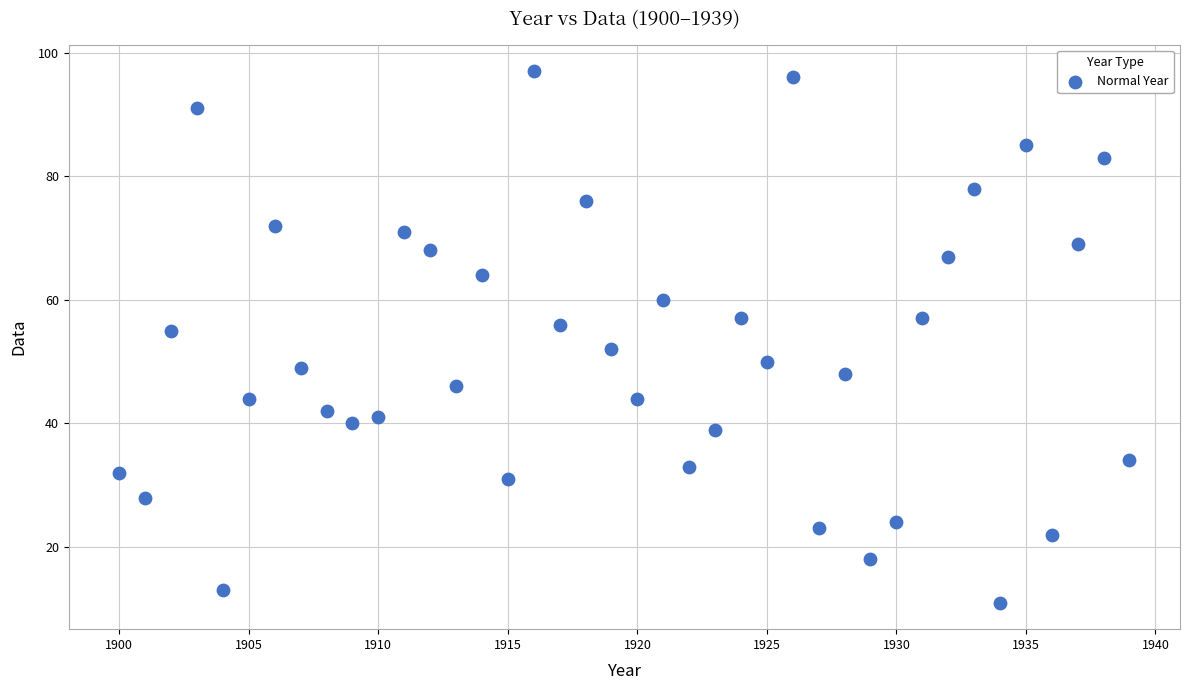

What Y value in the scatter plot is closest to 54?

55